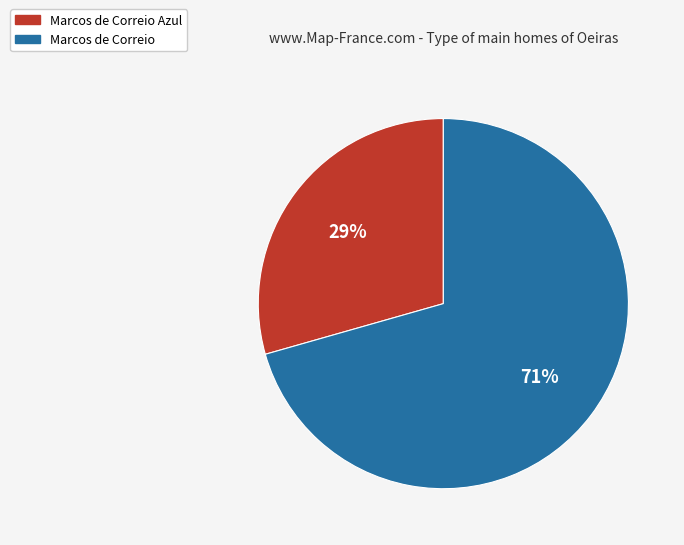

Is there any slice that represents more than half of the pie?

Yes